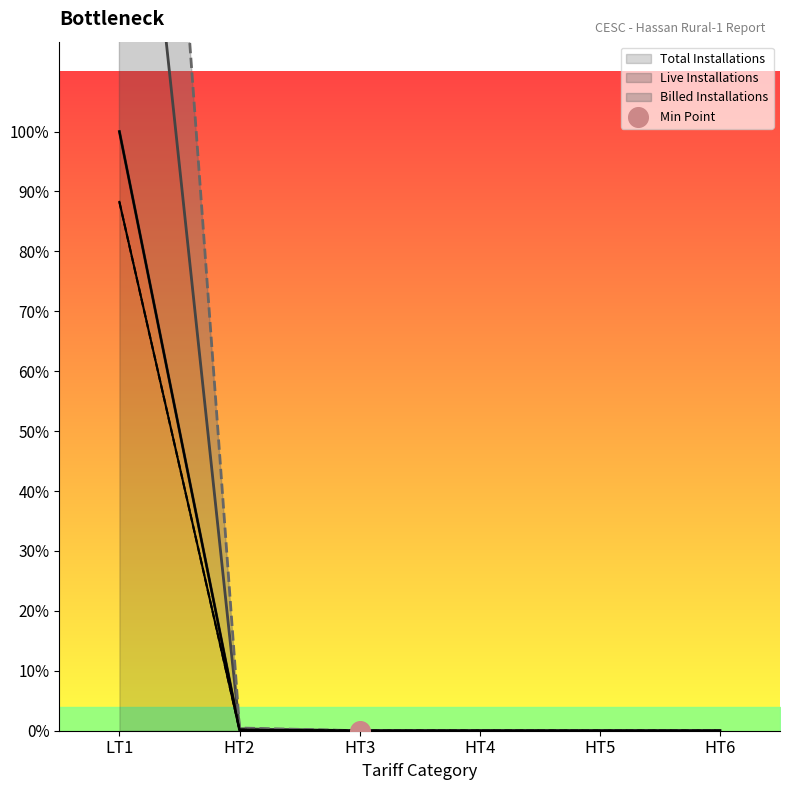

Which series reaches the minimum Y coordinate?

Total Installations (line)